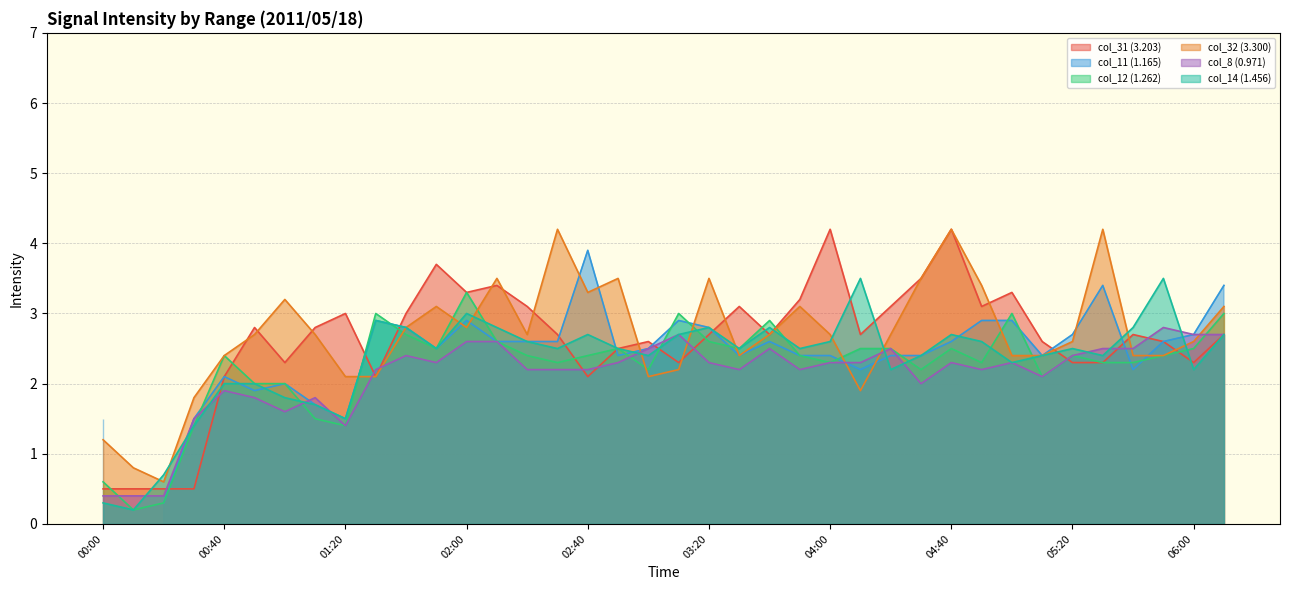

What value does the col_31 (3.203) series have at 05:20?

2.3